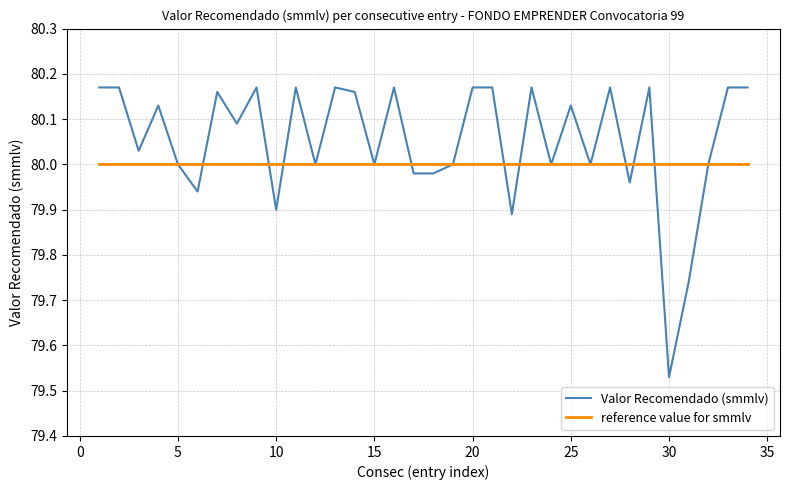

Which series has the widest spread of values?

Valor Recomendado (smmlv)